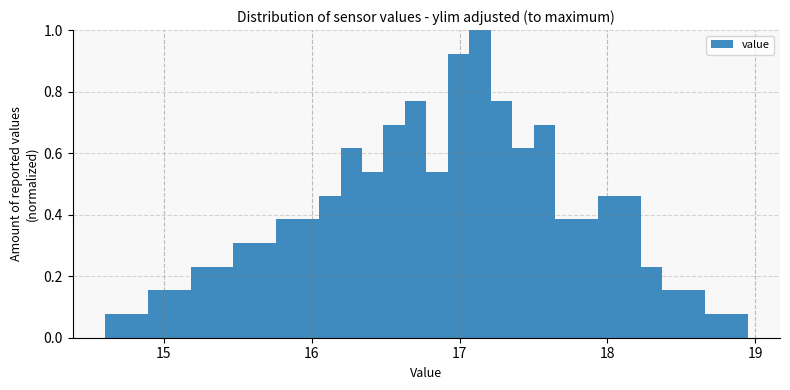

Around what value on the x-axis is the tallest bar? Give the approximate position of its centre, as read against the axis.

17.1